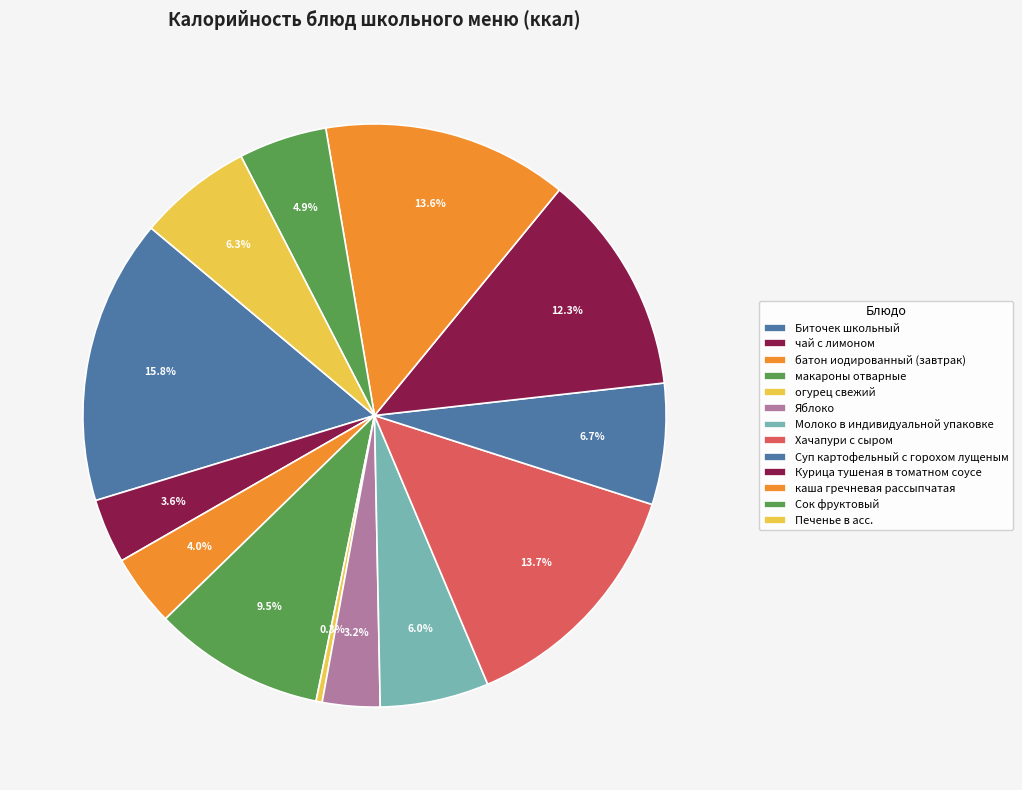

How many slices are in this pie chart?

13